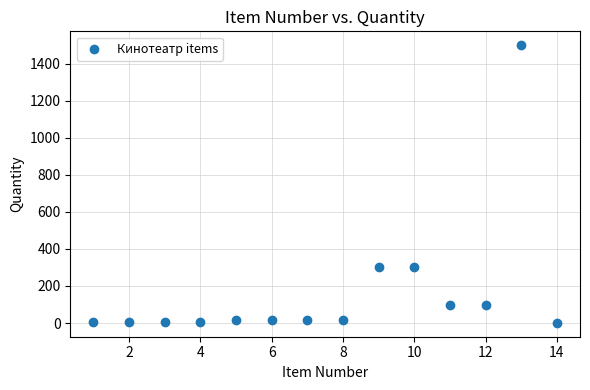

What is the range of Y values (max minus min)?

1499